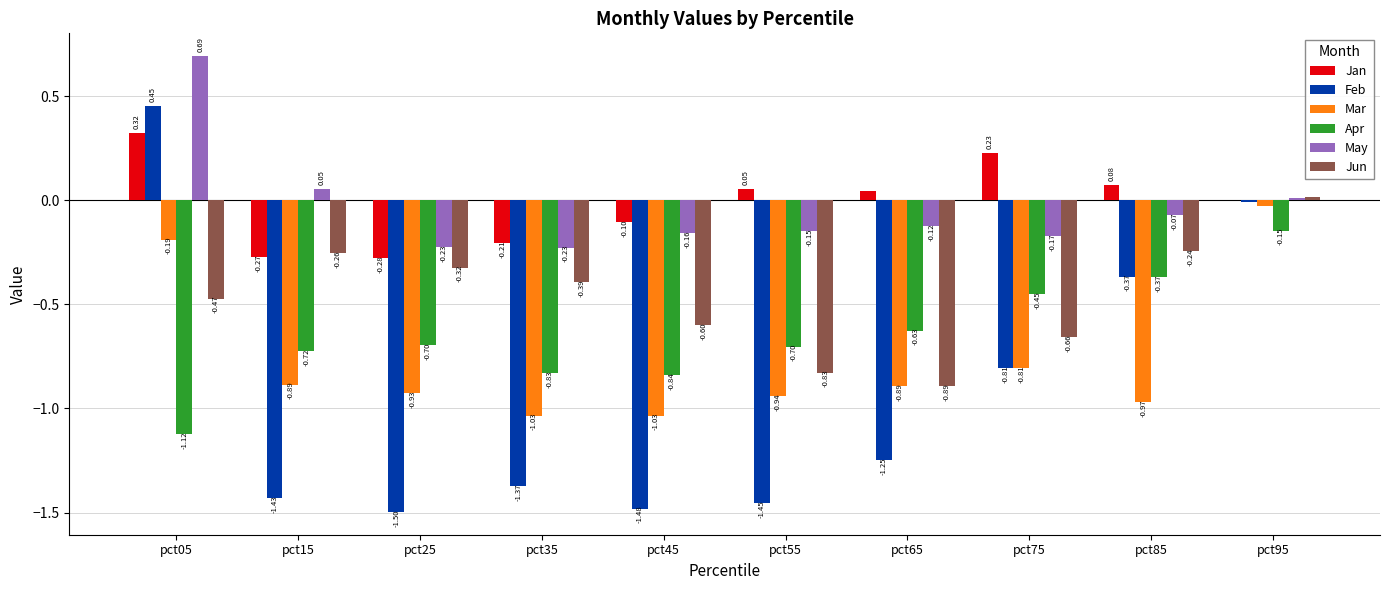

At which category is the sum across all series the highest?

pct95